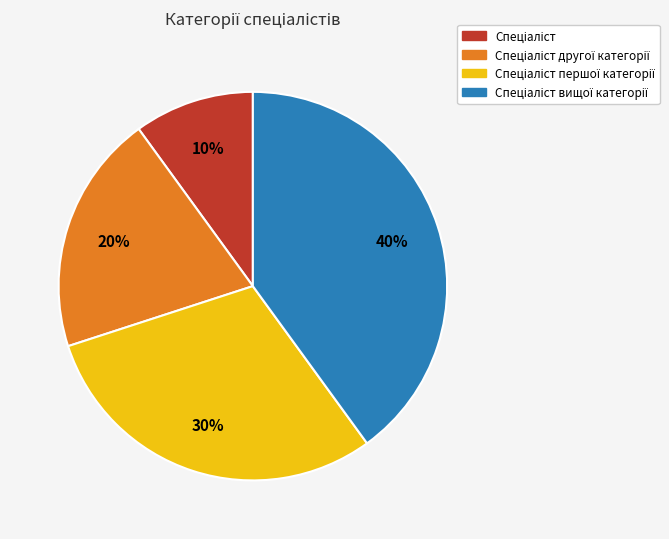

Is there a majority slice in this chart?

No